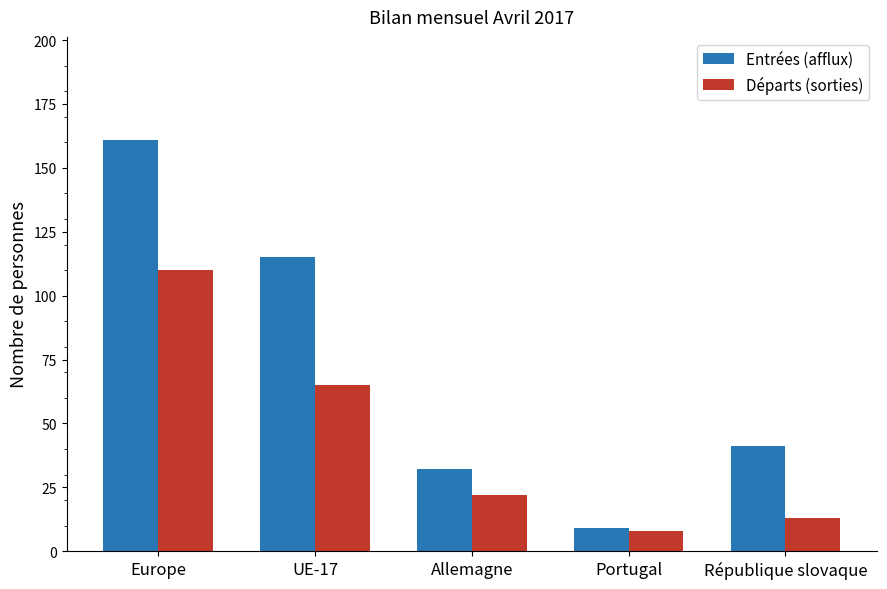

Reading left to right, list all the values displayed in this chart.

Entrées (afflux): 161	115	32	9	41
Départs (sorties): 110	65	22	8	13